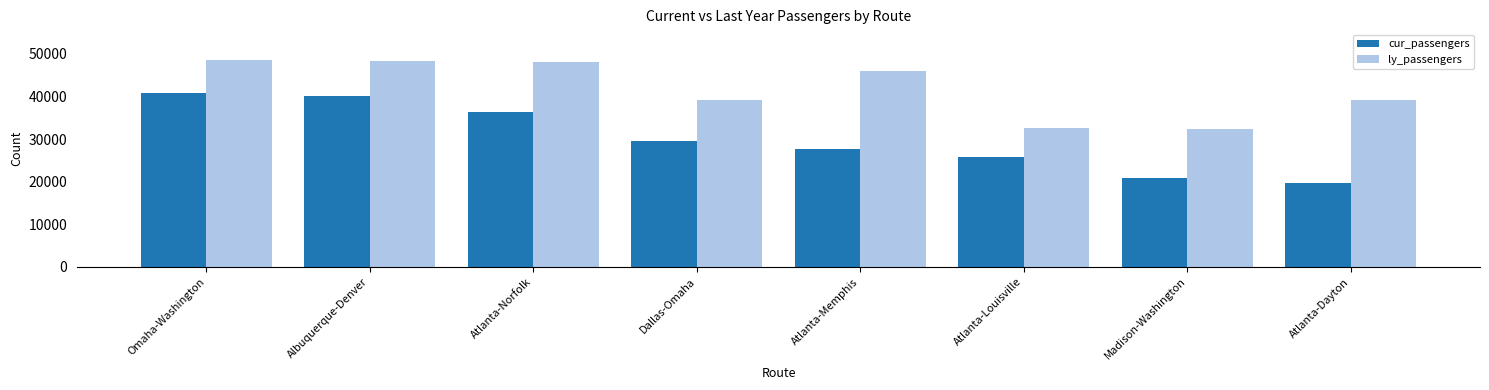

Where is cur_passengers nearest to the value 30295?

Dallas-Omaha